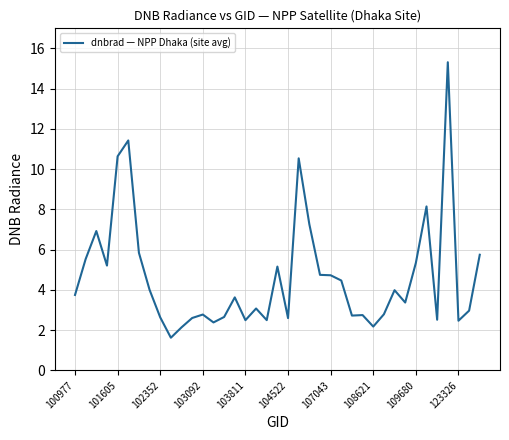

What is the greatest value displayed?

15.3